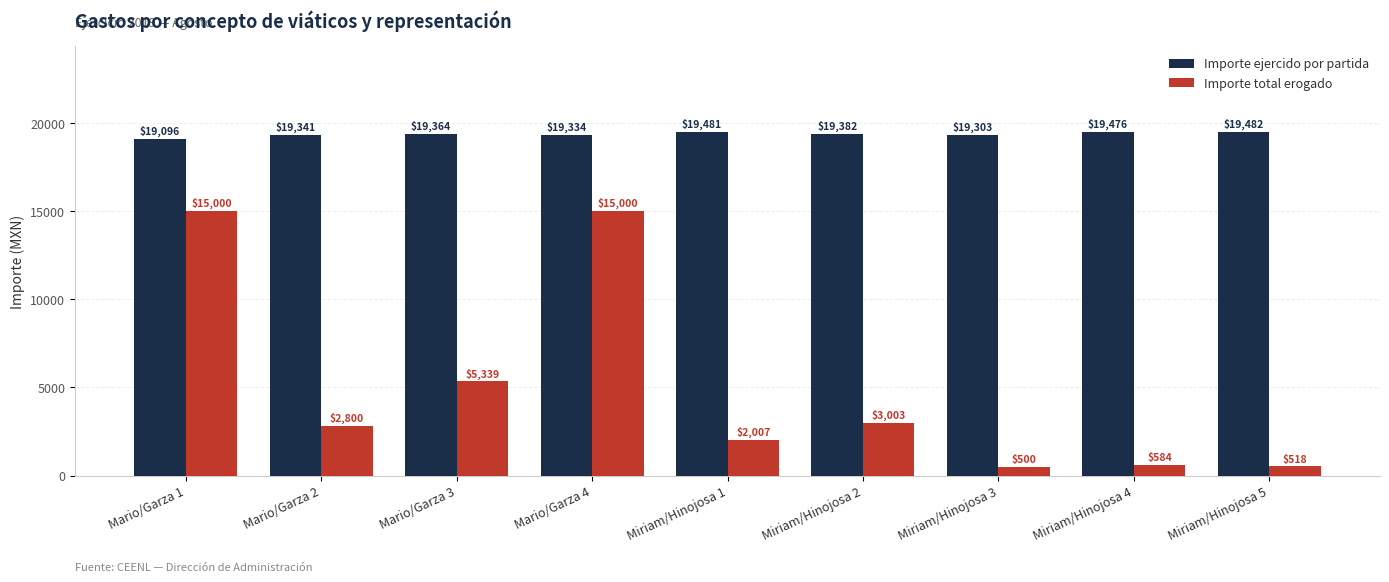

List the labels in order of Importe ejercido por partida value, smallest first.

Mario/Garza 1, Miriam/Hinojosa 3, Mario/Garza 4, Mario/Garza 2, Mario/Garza 3, Miriam/Hinojosa 2, Miriam/Hinojosa 4, Miriam/Hinojosa 1, Miriam/Hinojosa 5